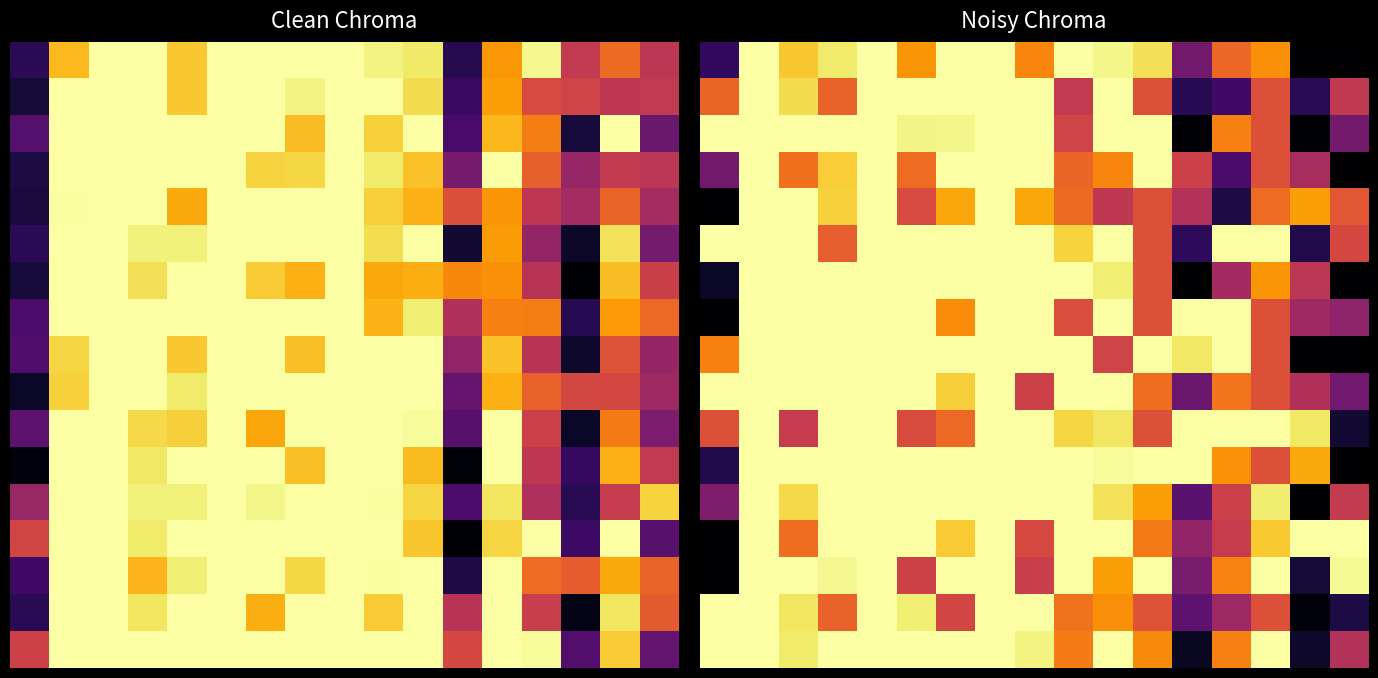

How many positive values does the 8 series have?

15